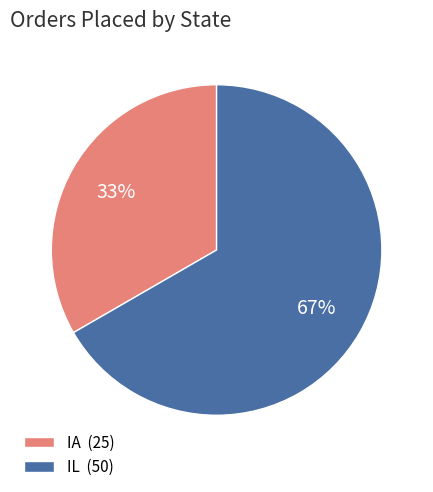

To the nearest percent, what is the combined percentage of IL and IA?

100%